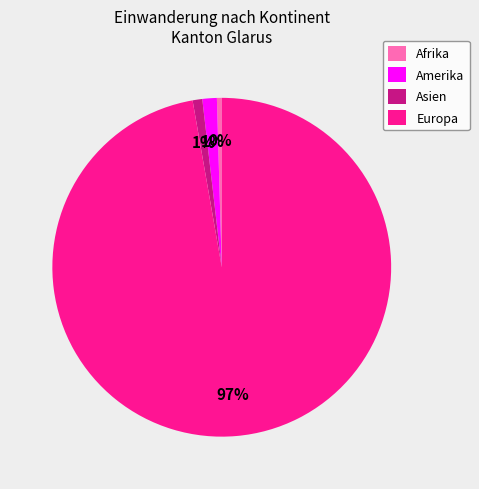

Between Amerika and Europa, which is larger?

Europa